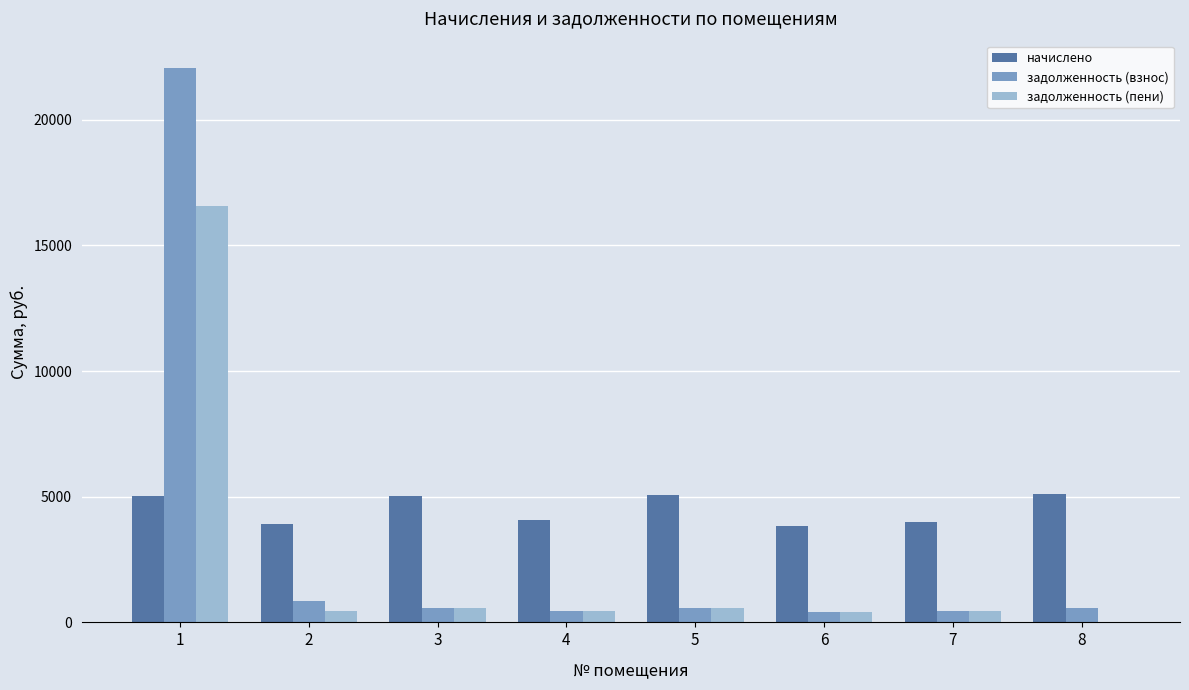

What is the sum of all задолженность (пени) values?

19436.0